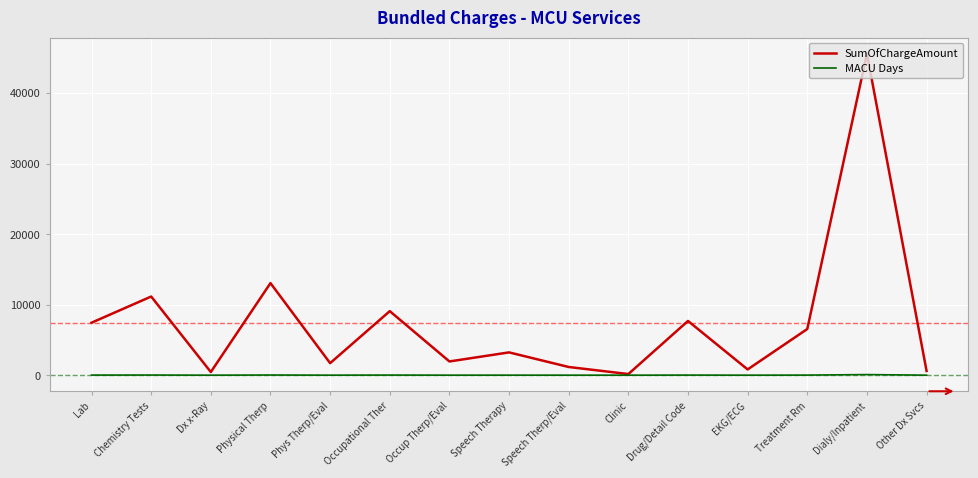

True or false: SumOfChargeAmount has a value of 10562.3 at Lab.

False